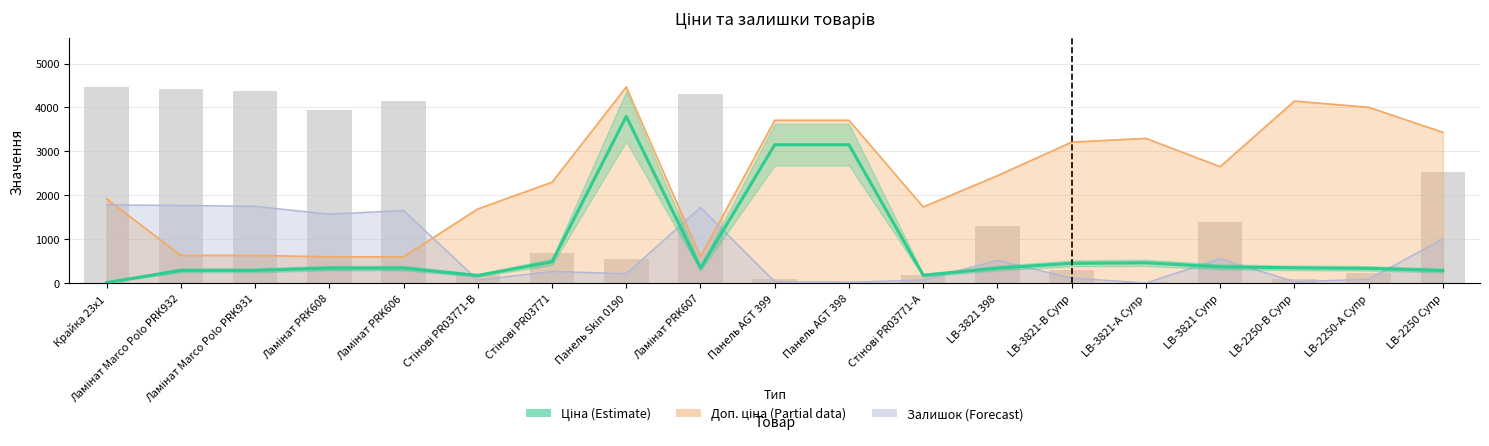

What is the change in value from Ламінат Marco Polo PRK931 to Ламінат PRK606?

+51.9